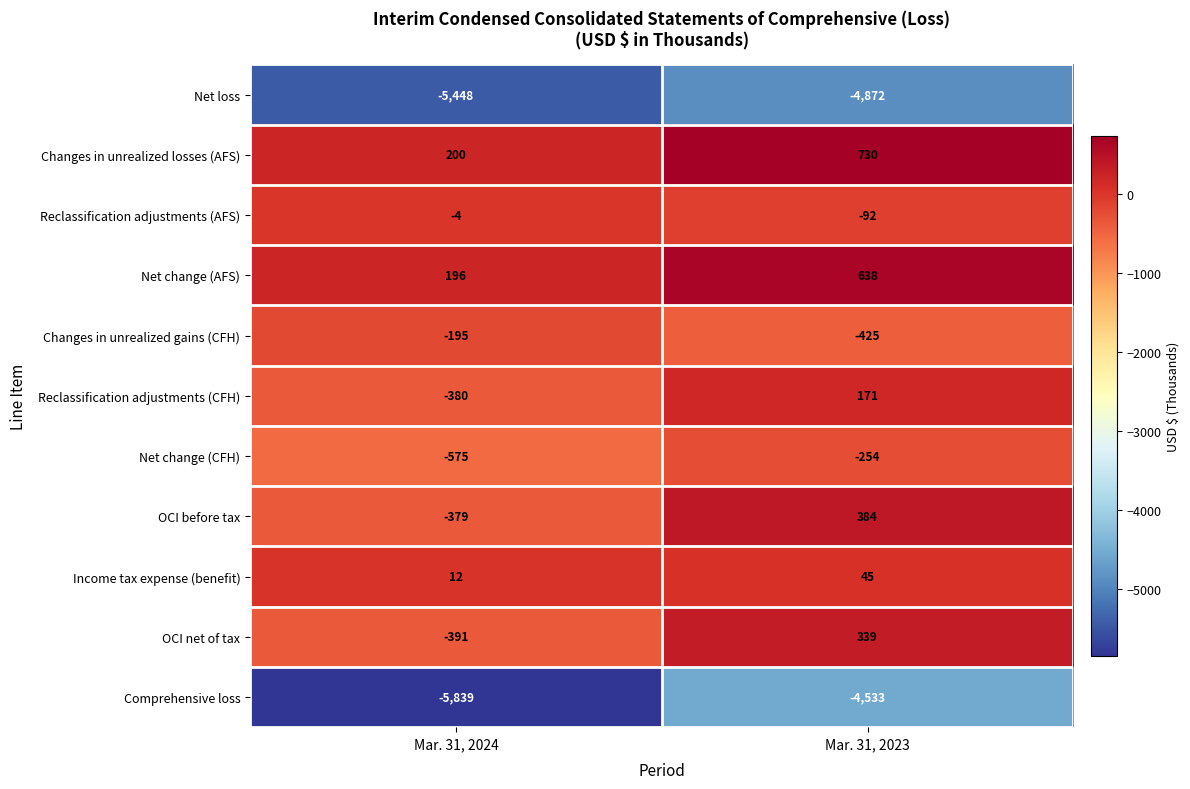

Between Mar. 31, 2024 and Mar. 31, 2023, which series saw the biggest shift?

Comprehensive loss